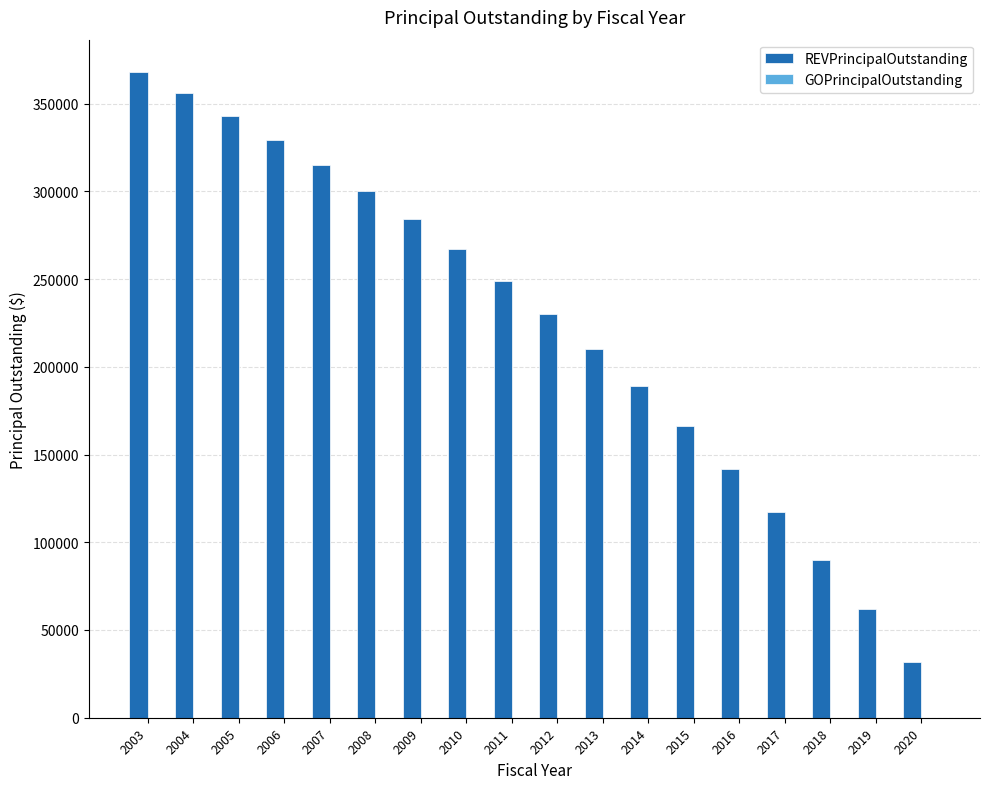

What is the greatest value displayed?

368000